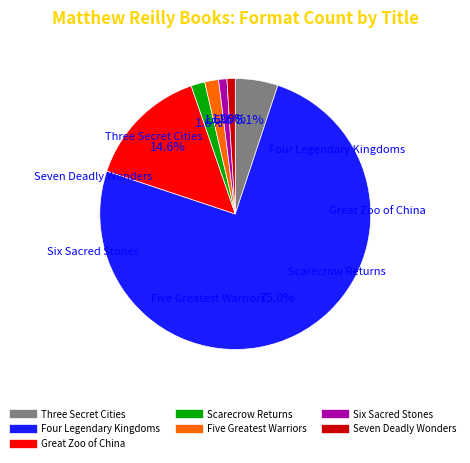

Approximately how many times larger is the value at Great Zoo of China compared to Three Secret Cities?

2.9